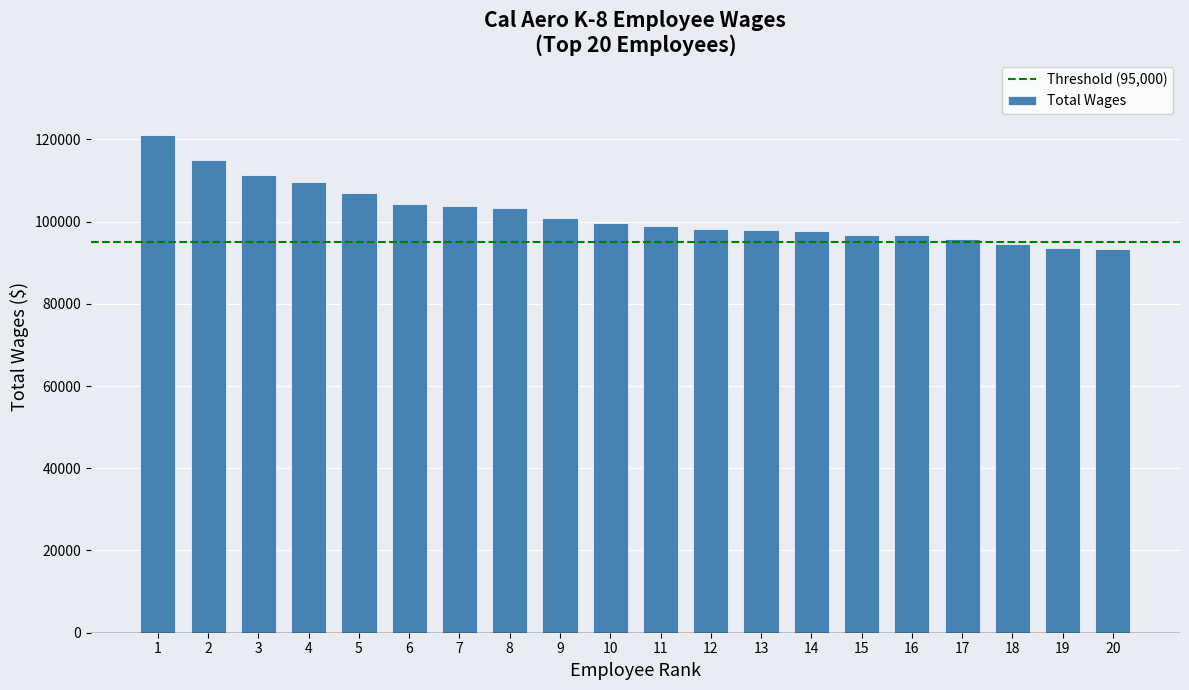

Count the number of categories in the chart.

20